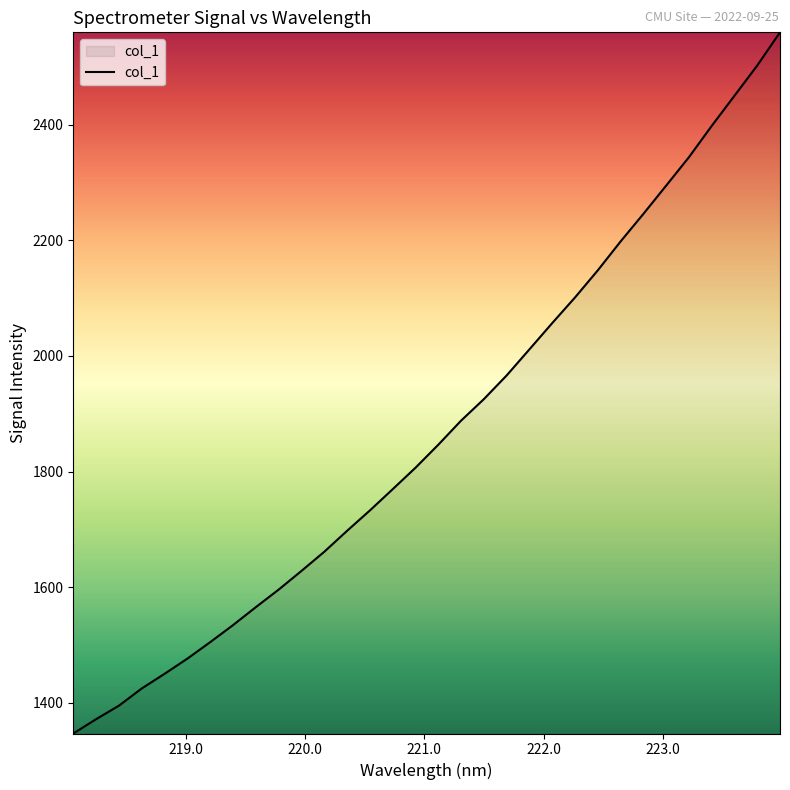

What is the difference between the maximum and minimum values?

1213.4